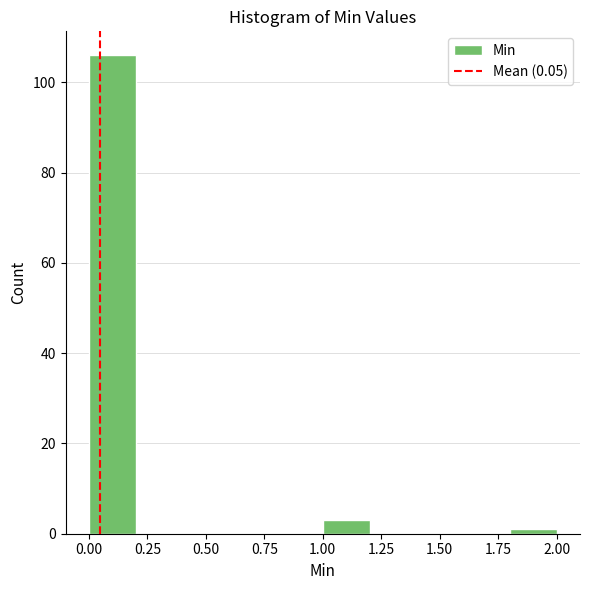

Reading left to right, list every bar in this chart as the range it spans on the x-axis followed by its height. The values are not printed on the chart, so give them approximately, as read against the axis.

0.0 to 0.2: 106
0.2 to 0.4: 0
0.4 to 0.6: 0
0.6 to 0.8: 0
0.8 to 1.0: 0
1.0 to 1.2: 4
1.2 to 1.4: 0
1.4 to 1.6: 0
1.6 to 1.8: 0
1.8 to 2.0: under 2